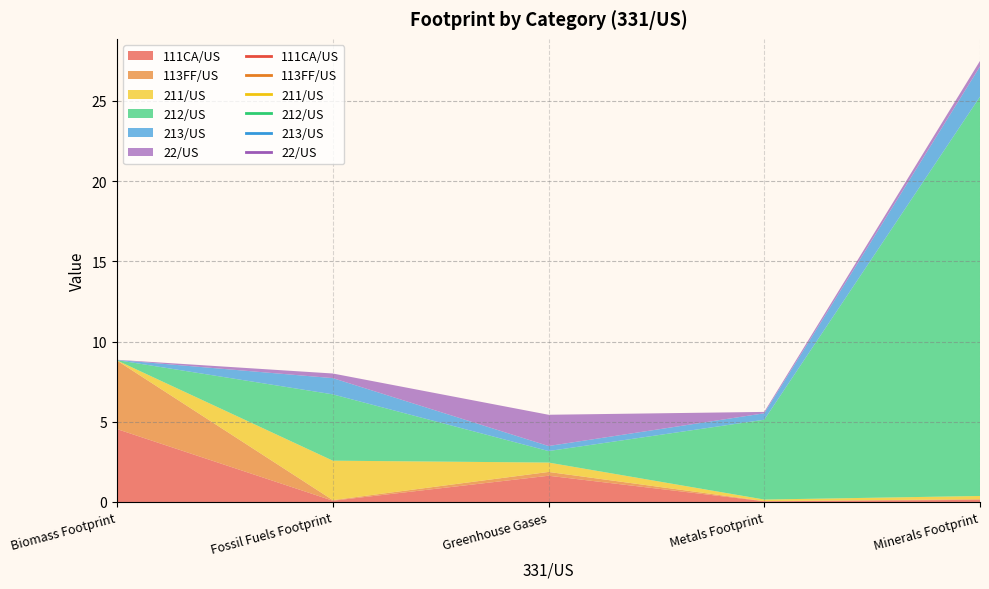

How many data points does each series have?

5